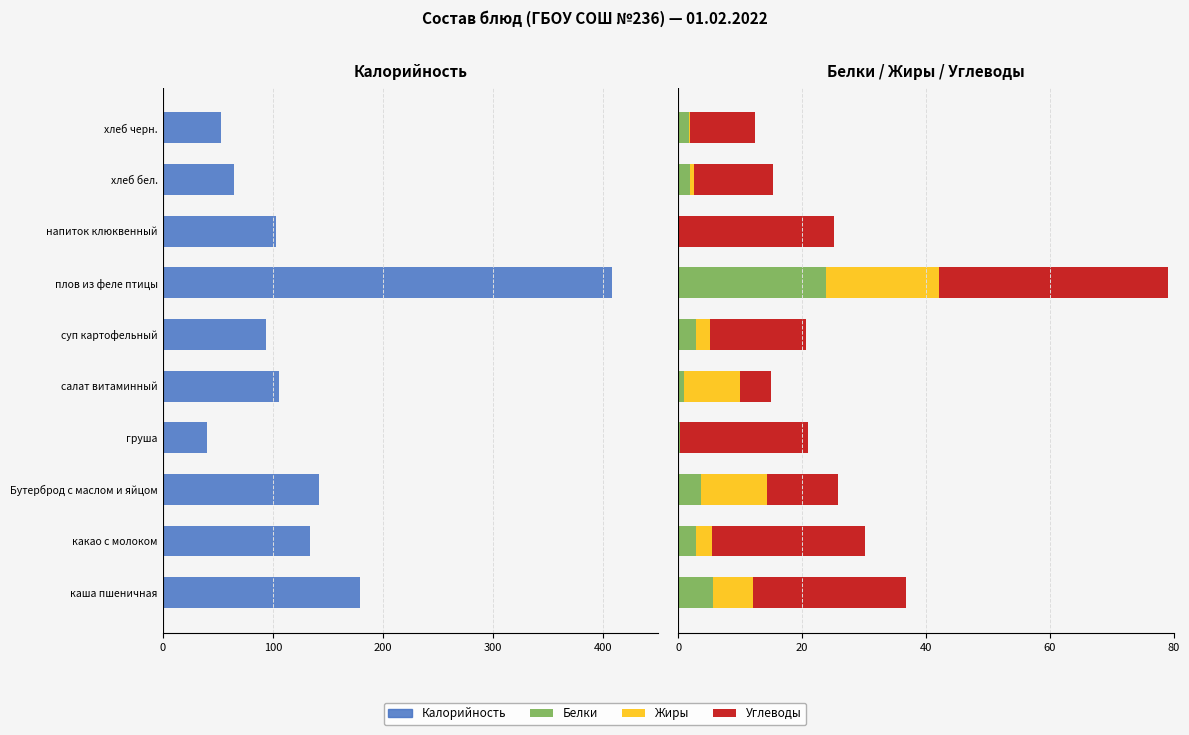

Are the bars grouped side by side (vs. stacked)?

Yes